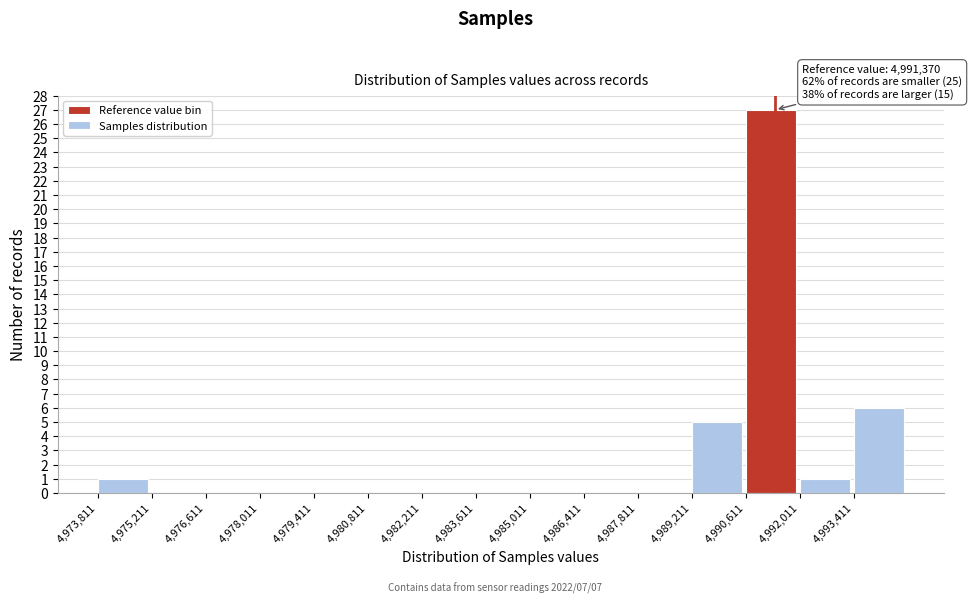

Over which range of the x-axis is the bar tallest?

4990600 to 4992000